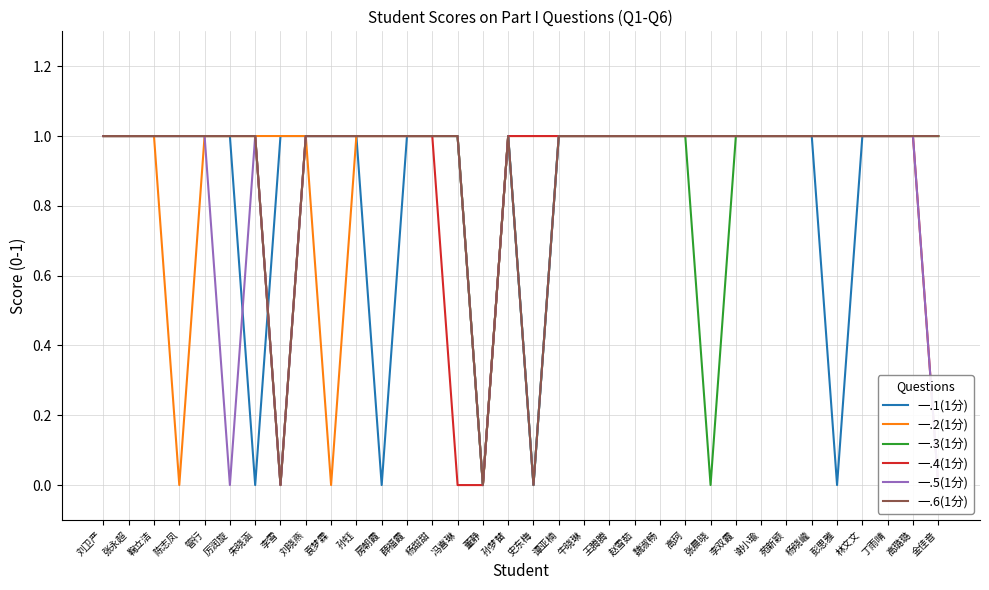

Rank the series at 谢小瑜 from highest to lowest value.

一.1(1分), 一.2(1分), 一.3(1分), 一.4(1分), 一.5(1分), 一.6(1分)